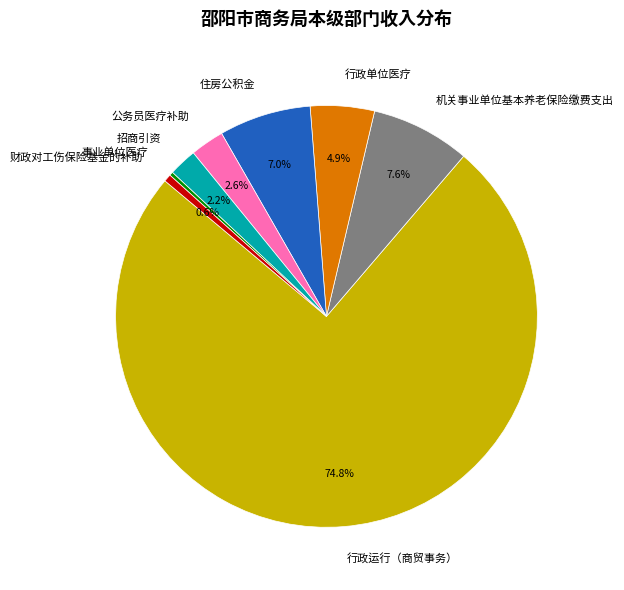

What is the ratio of the value at 机关事业单位基本养老保险缴费支出 to the value at 事业单位医疗?

26.8